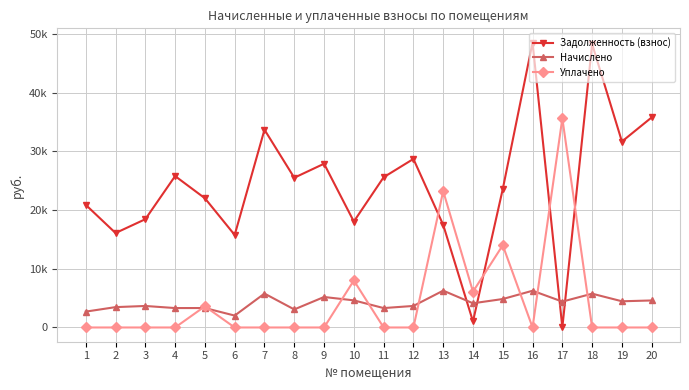

What are all the series names shown in the legend?

Задолженность (взнос), Начислено, Уплачено